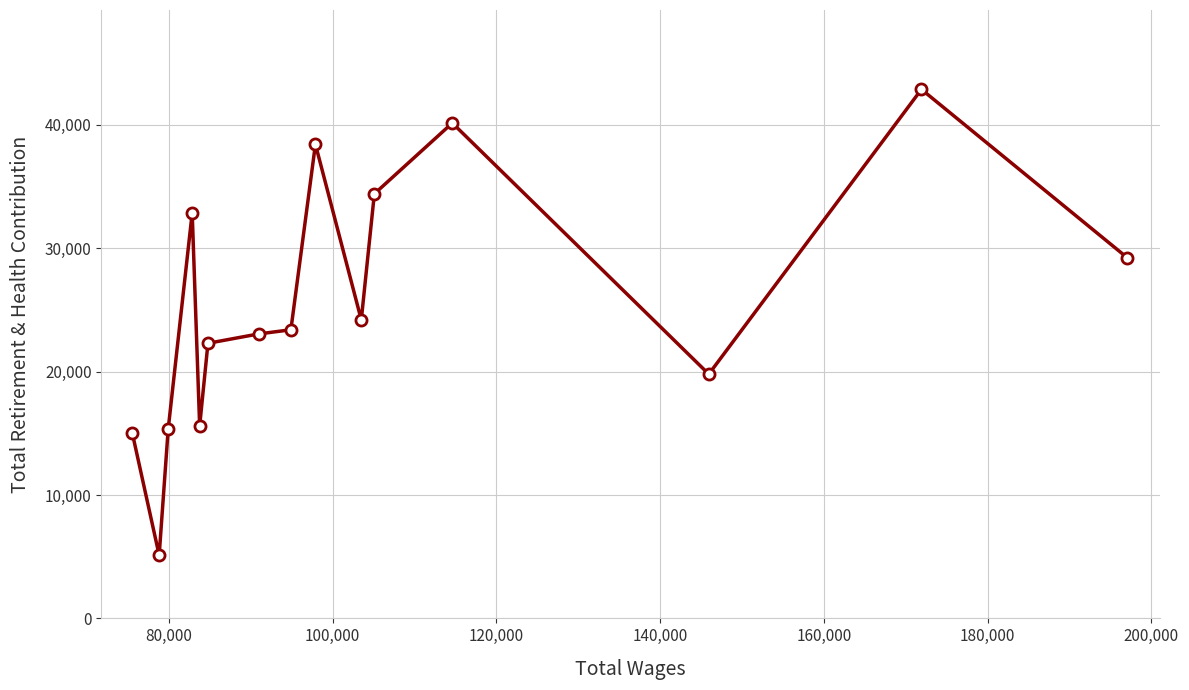

What is the value of the 4th point from the left?

32873